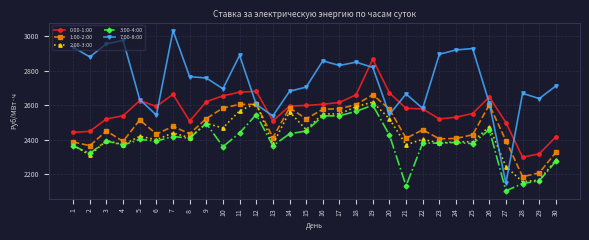

The value of 3:00-4:00 at 24 is 2382.9. True or false?

True